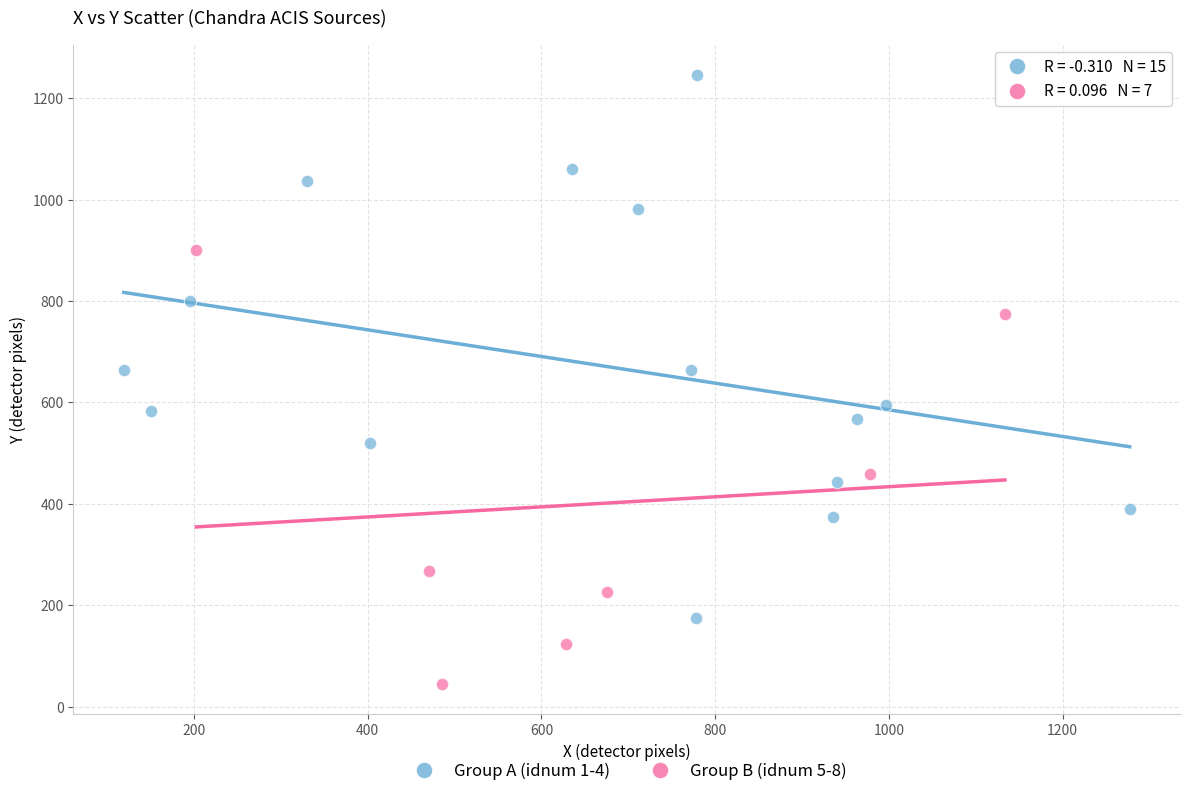

Which series reaches the minimum Y coordinate?

Group B (idnum 5-8)